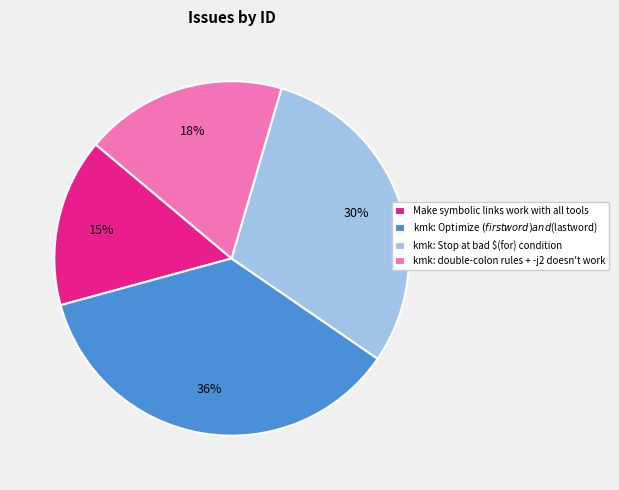

Is there a majority slice in this chart?

No